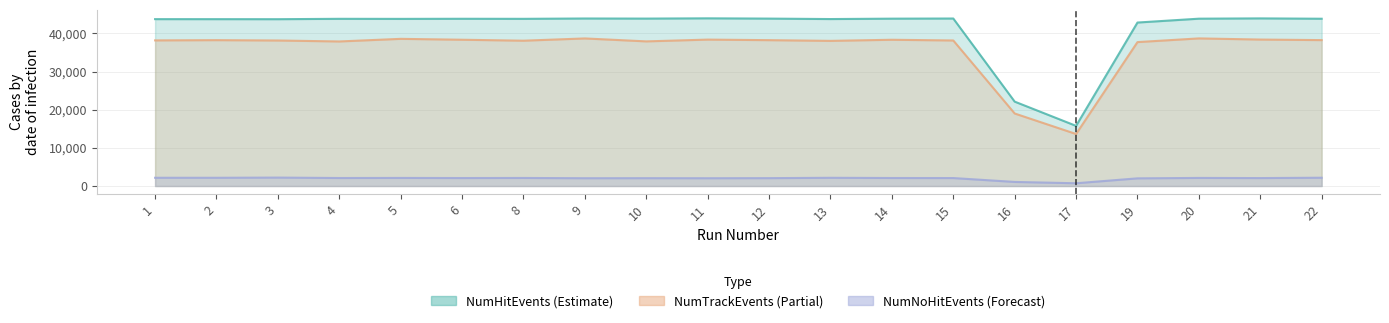

At which label does NumHitEvents reach its peak?

11